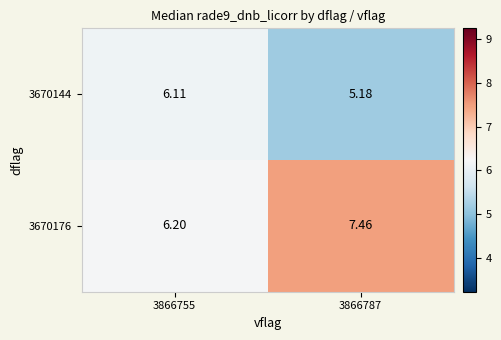

Rank the series by their average value, from lowest to highest.

3670144, 3670176